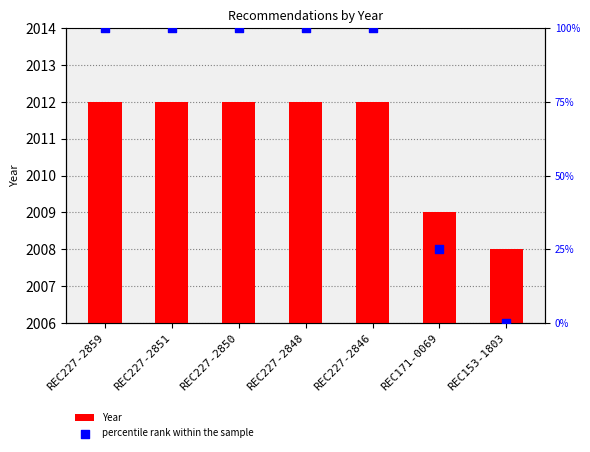

Which series contains the lowest Y value?

percentile rank within the sample